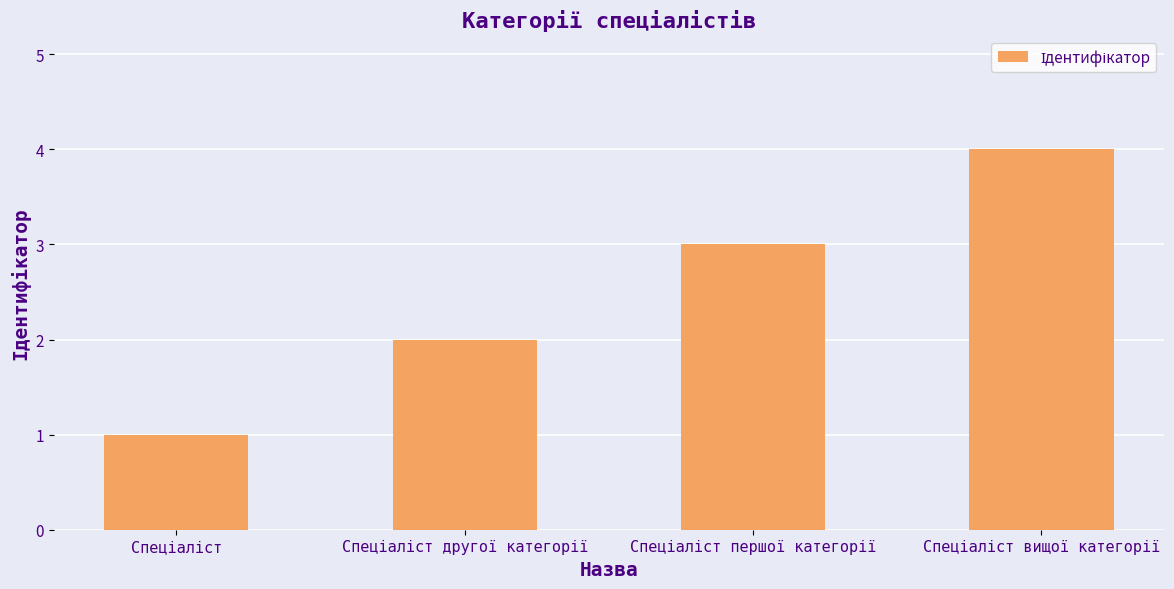

What is the greatest value displayed?

4